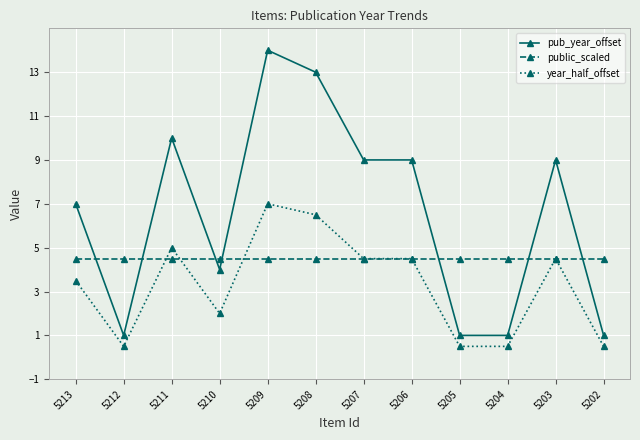

At which category does pub_year_offset reach its first local valley?

5212